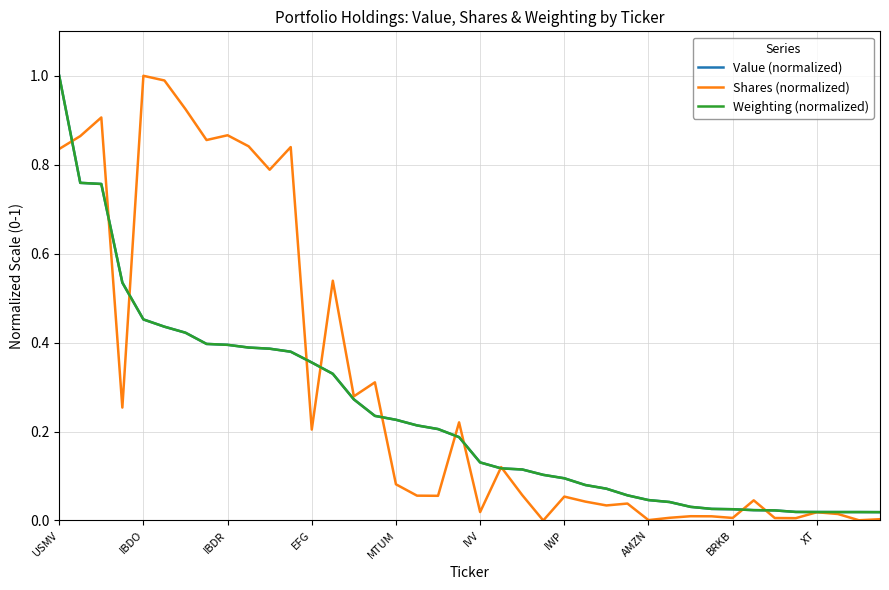

Which series has the largest total across all categories?

Shares (normalized)